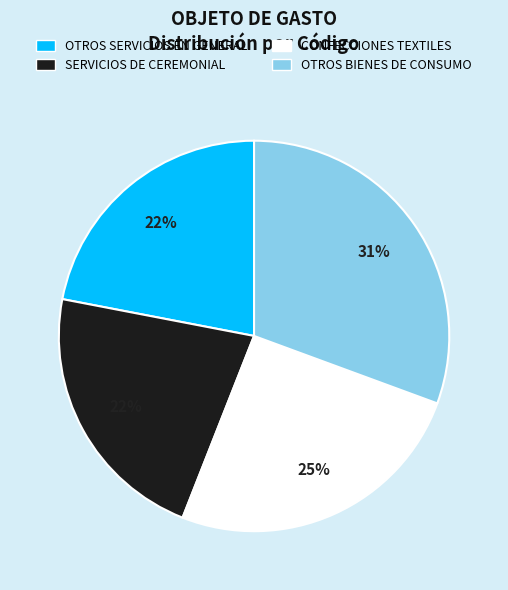

Is it true that OTROS SERVICIOS EN GENERAL is 13% of the pie?

False